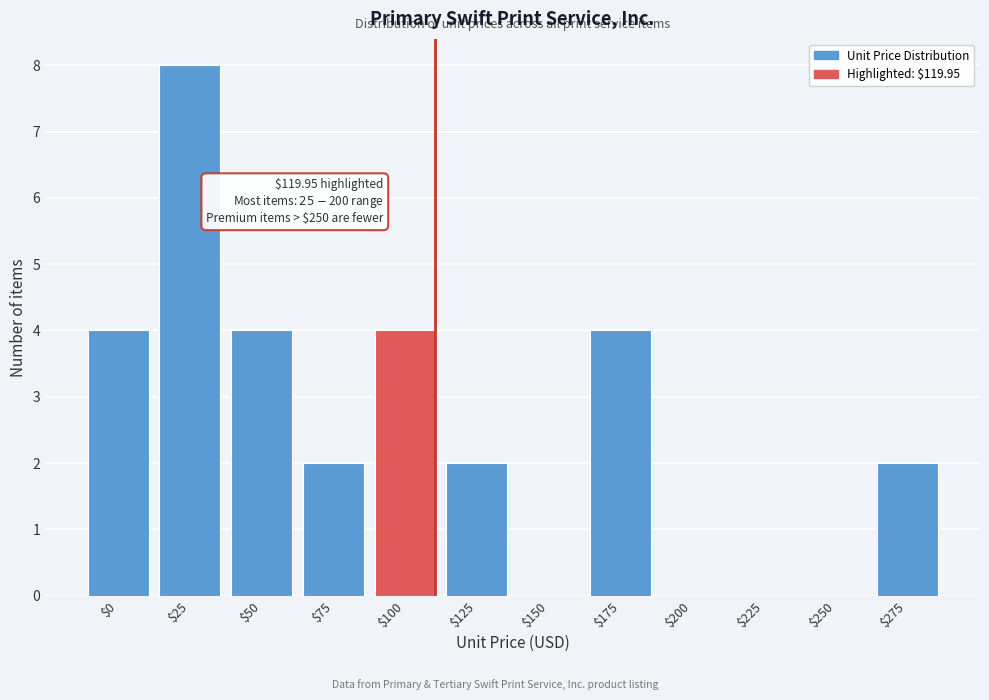

Which category has the highest value across all series?

$25